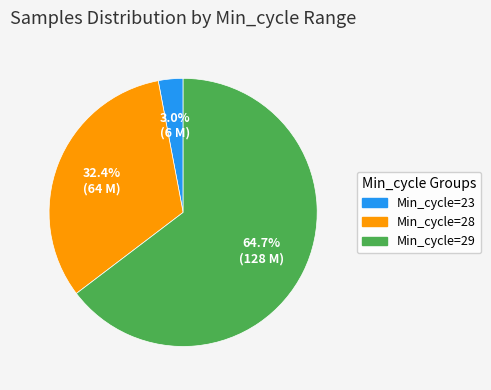

Does any single category account for the majority?

Yes